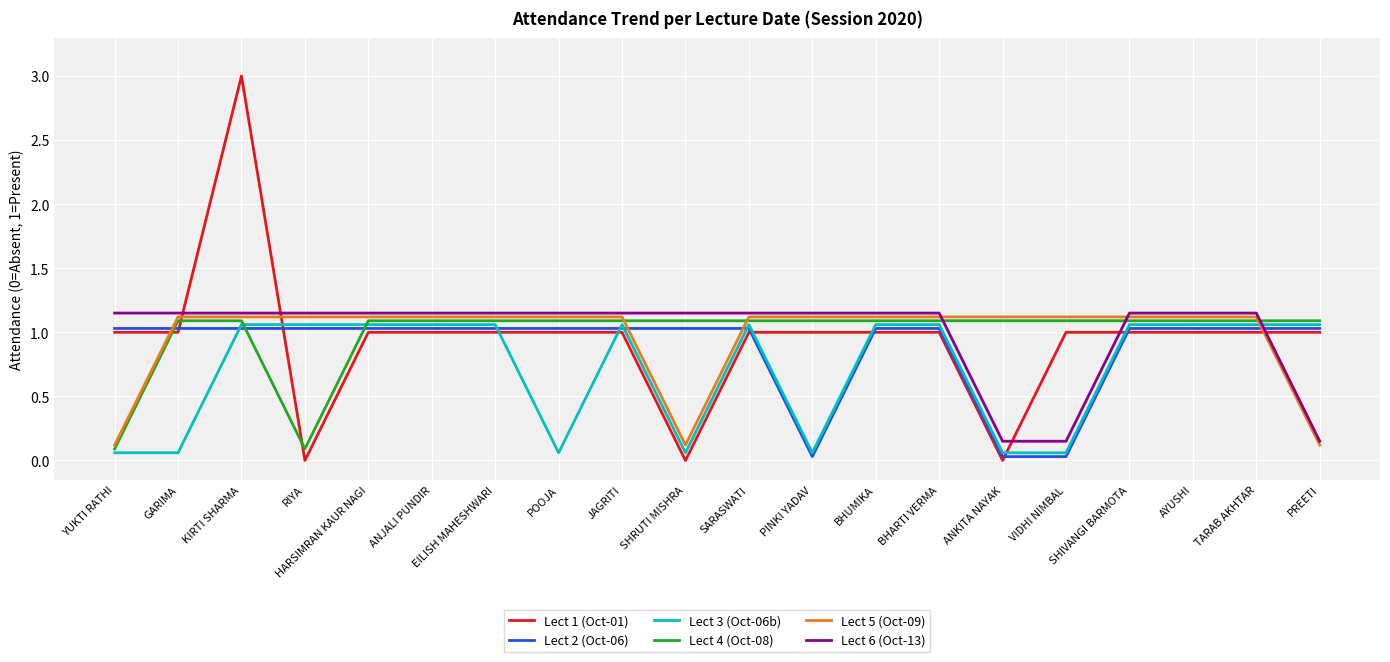

What is the difference between the Lect 1 (Oct-01) values at SHRUTI MISHRA and PINKI YADAV?

1.0